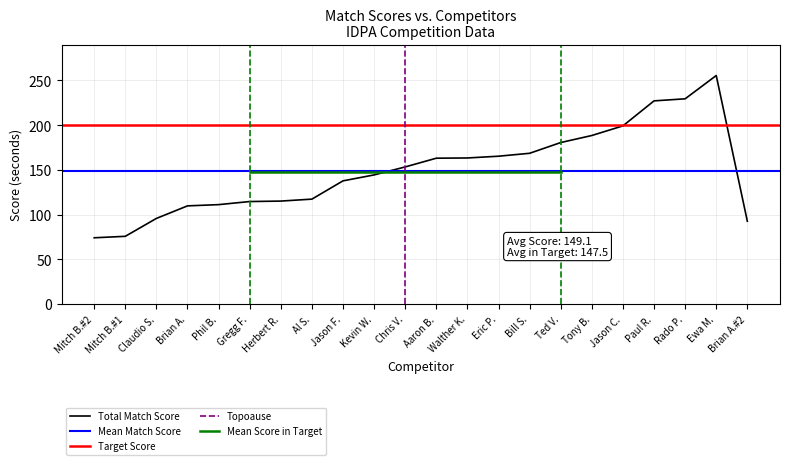

What is the label of the 2nd point from the right?

Ewa M.